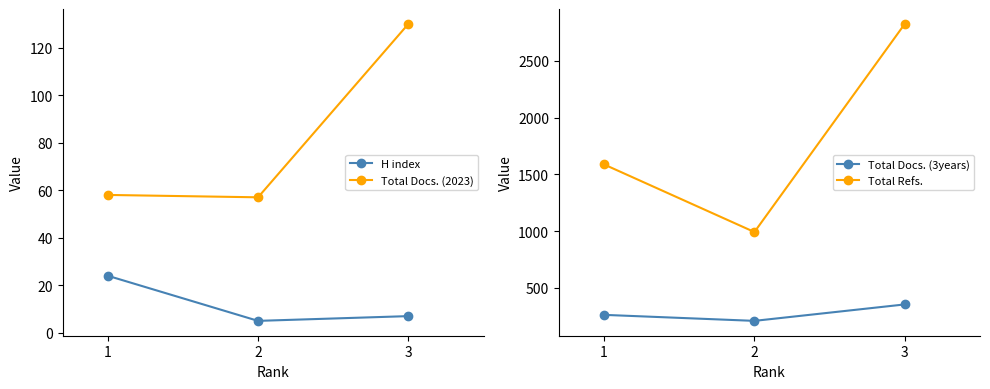

Reading left to right, transcribe all the data shown in this chart.

H index: 1=24	2=5	3=7
Total Docs. (2023): 1=58	2=57	3=130
Total Docs. (3years): 1=261	2=208	3=353
Total Refs.: 1=1587	2=991	3=2826